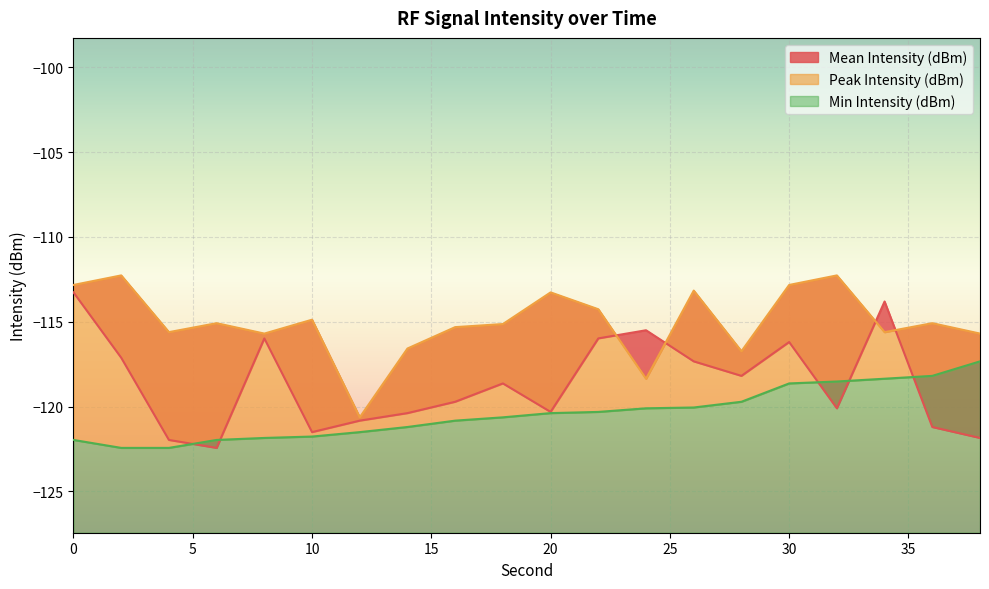

Rank the series by their maximum value, from highest to lowest.

Peak Intensity (dBm), Mean Intensity (dBm), Min Intensity (dBm)